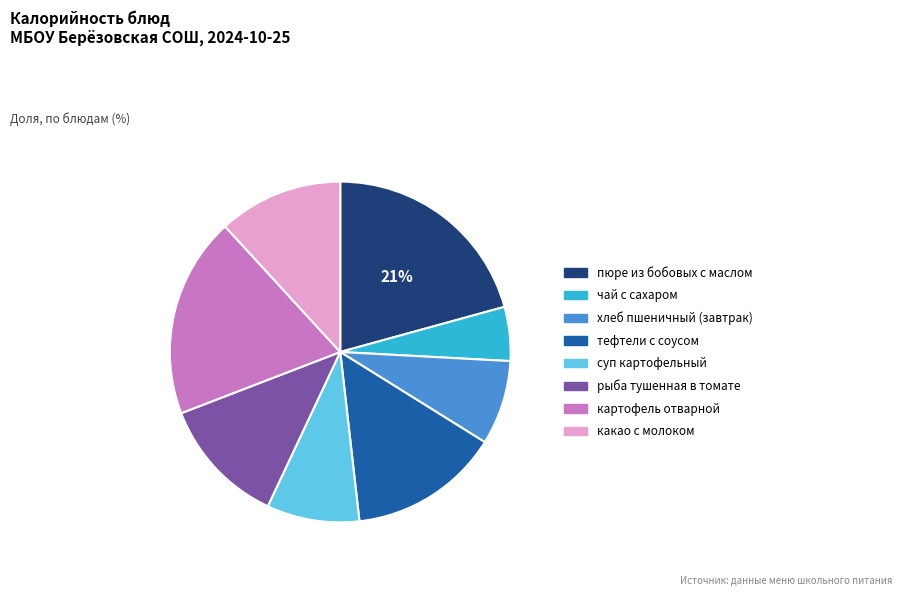

What is the ratio of the value at пюре из бобовых с маслом to the value at хлеб пшеничный (завтрак)?

2.6